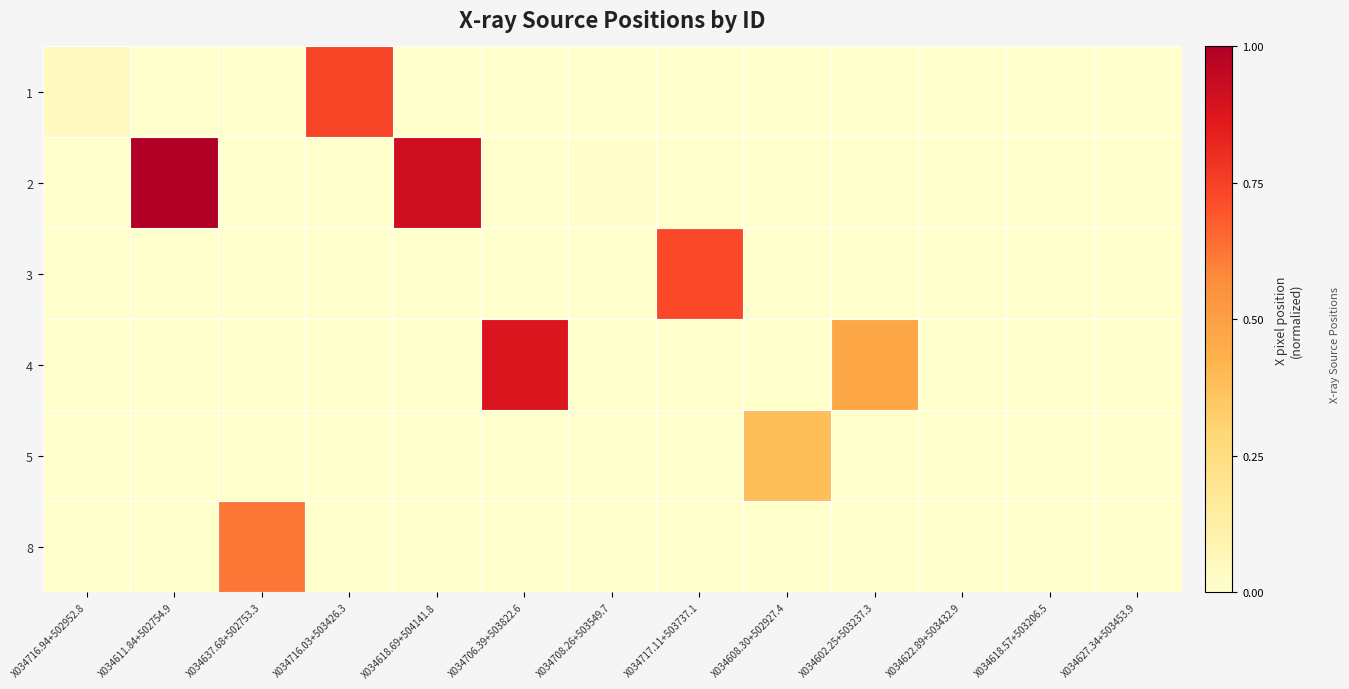

At which category is the sum across all series the highest?

X034611.84+502754.9